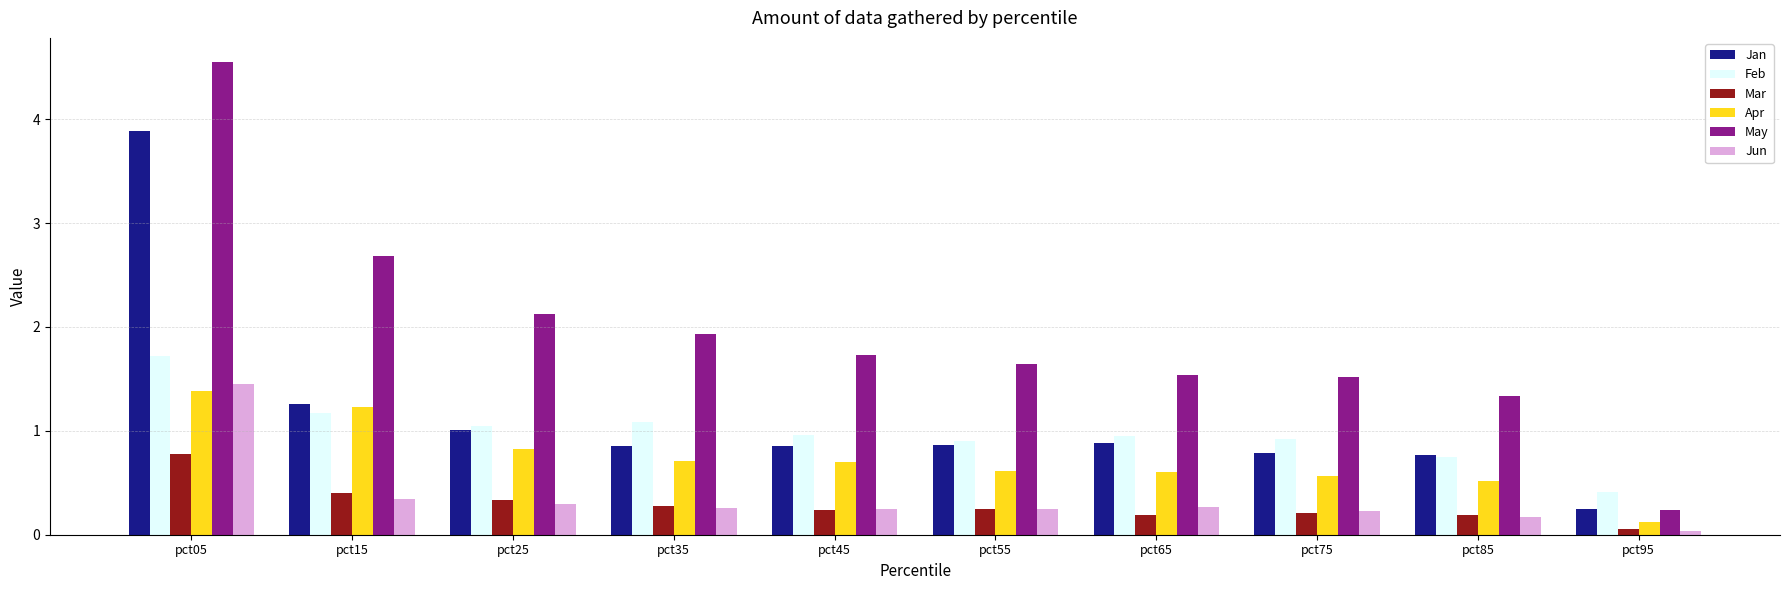

What is the approximate value of Apr at pct45?

0.7